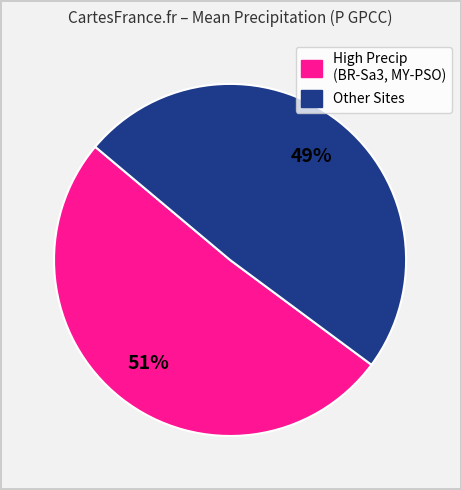

Is there any slice that represents more than half of the pie?

Yes